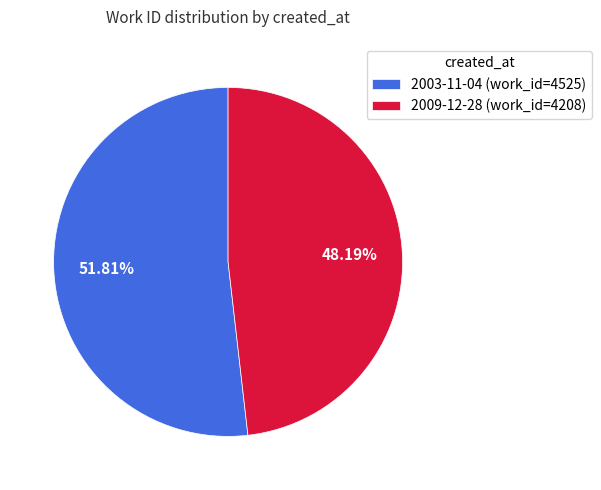

What percentage is the 2003-11-04 slice, to the nearest percent?

52%